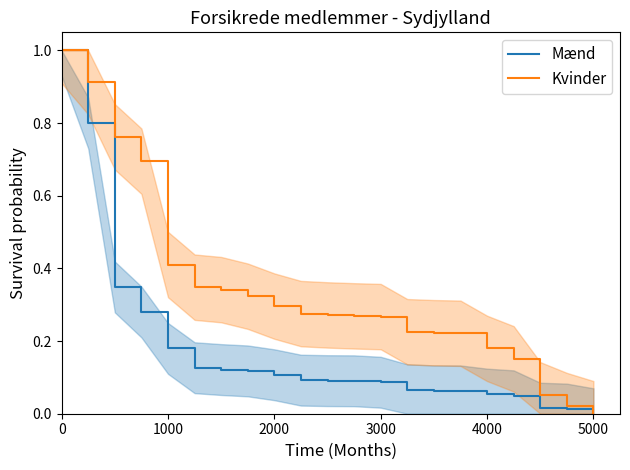

True or false: Mænd and Kvinder intersect in this chart.

False